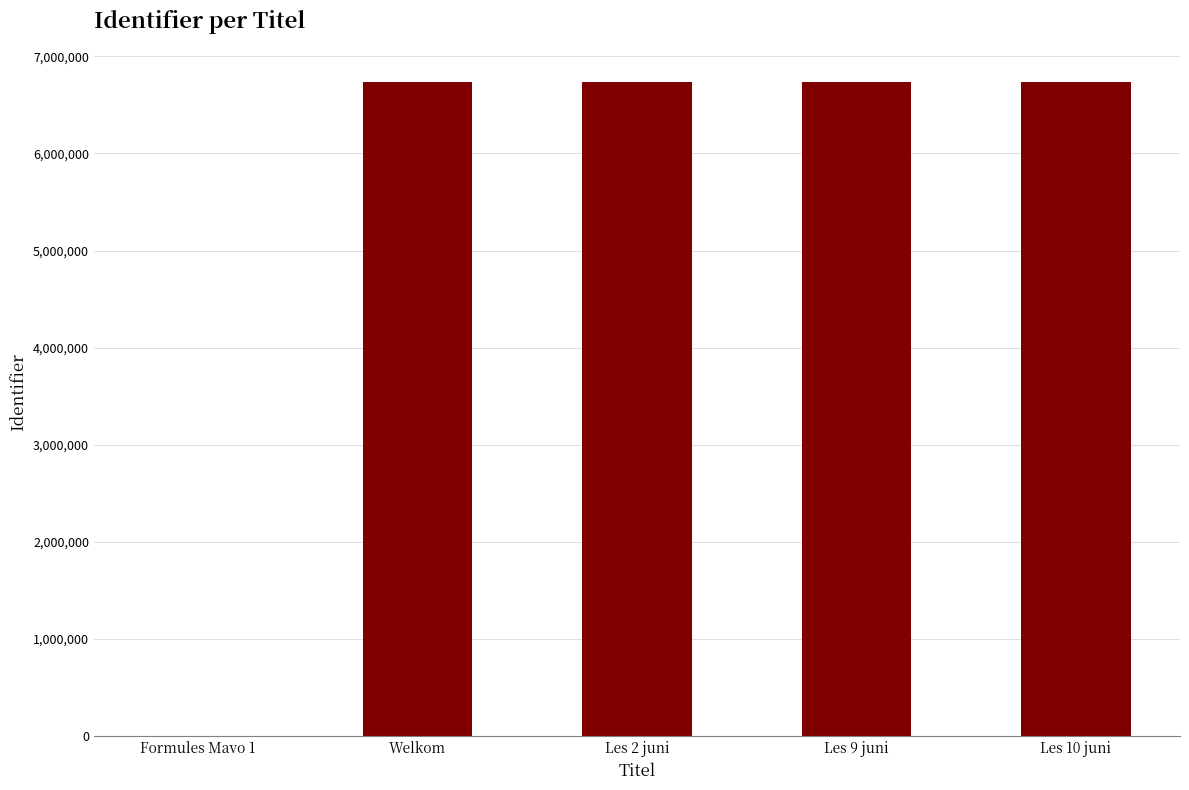

How many positive values are there?

4